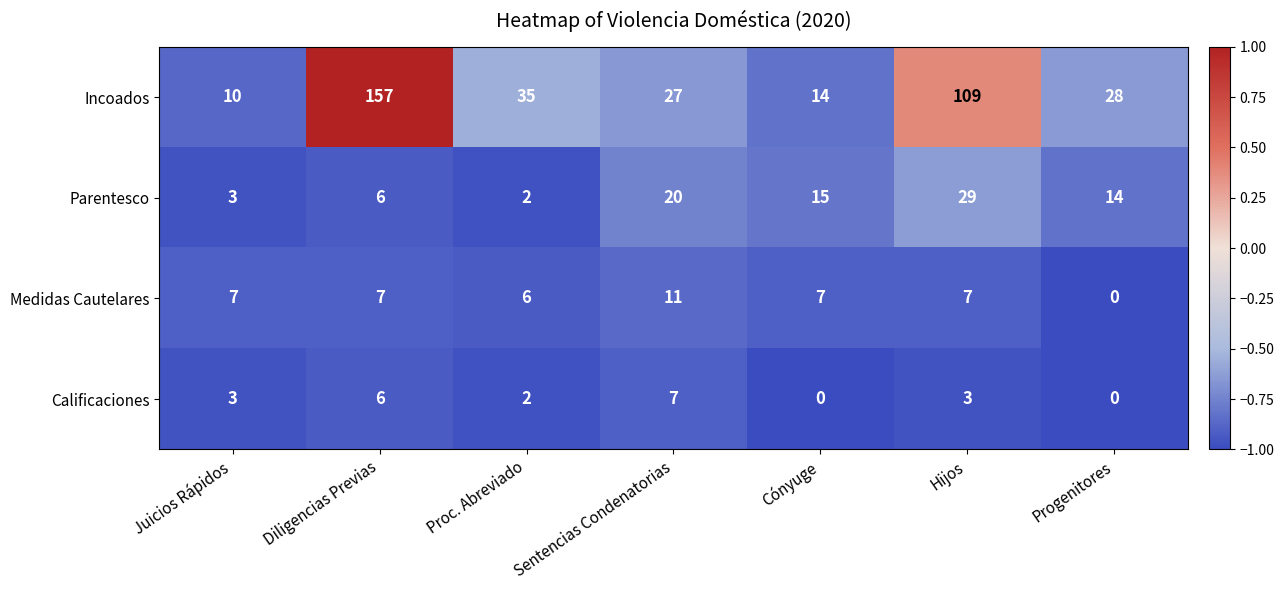

List the series in order of their peak value, lowest first.

Calificaciones, Medidas Cautelares, Parentesco, Incoados